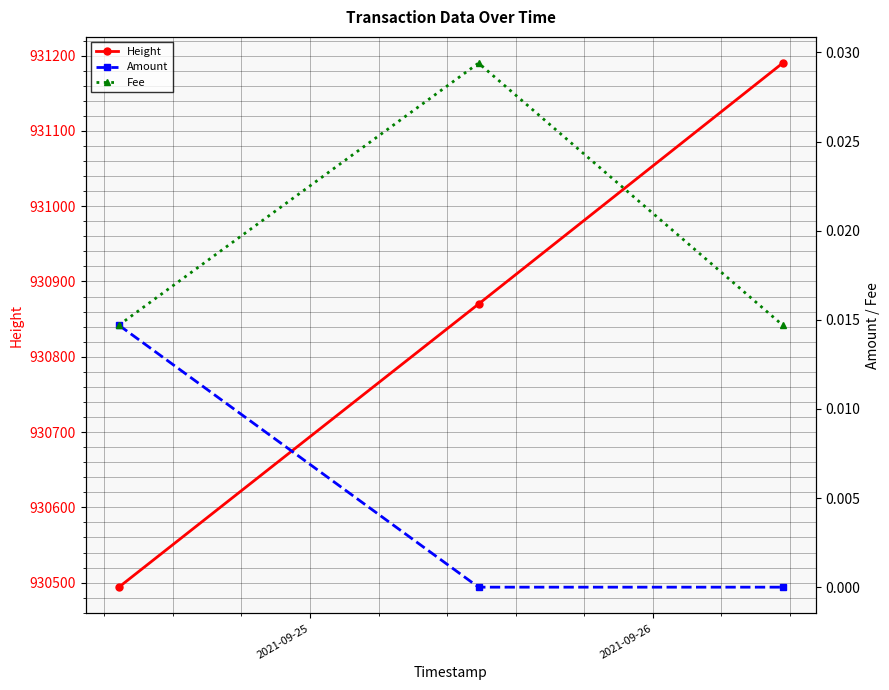

How many positive values does the Amount series have?

1